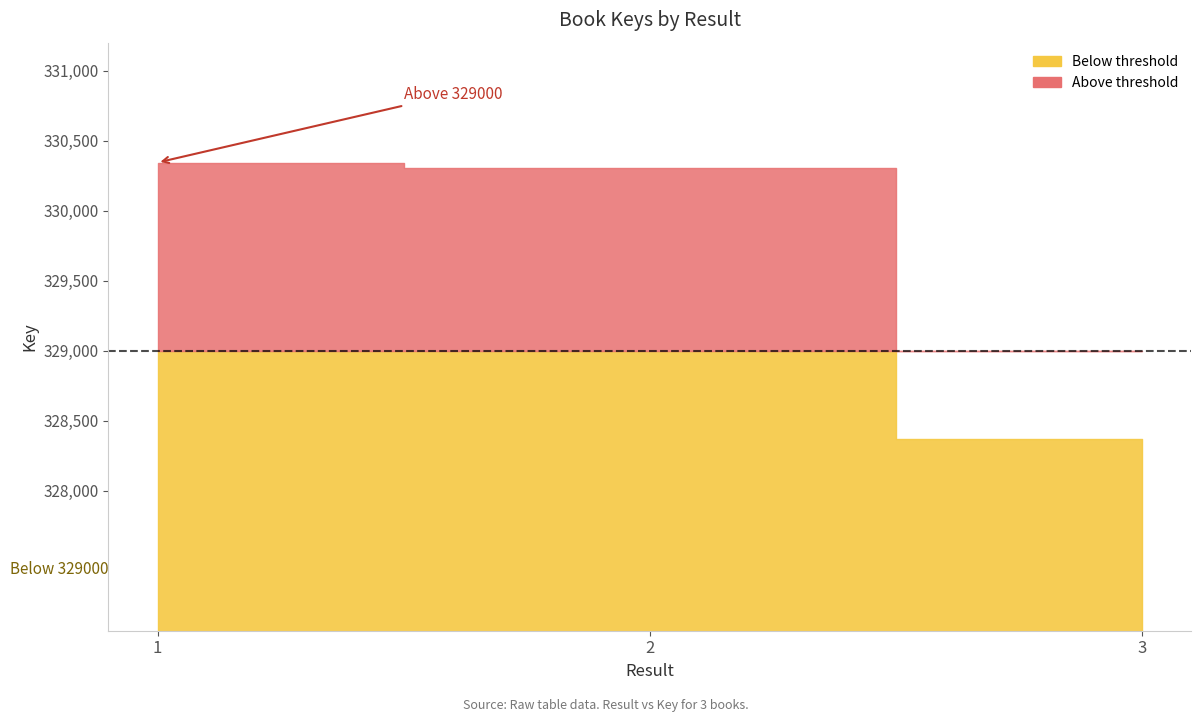

What is the difference between the maximum and minimum values?

1974